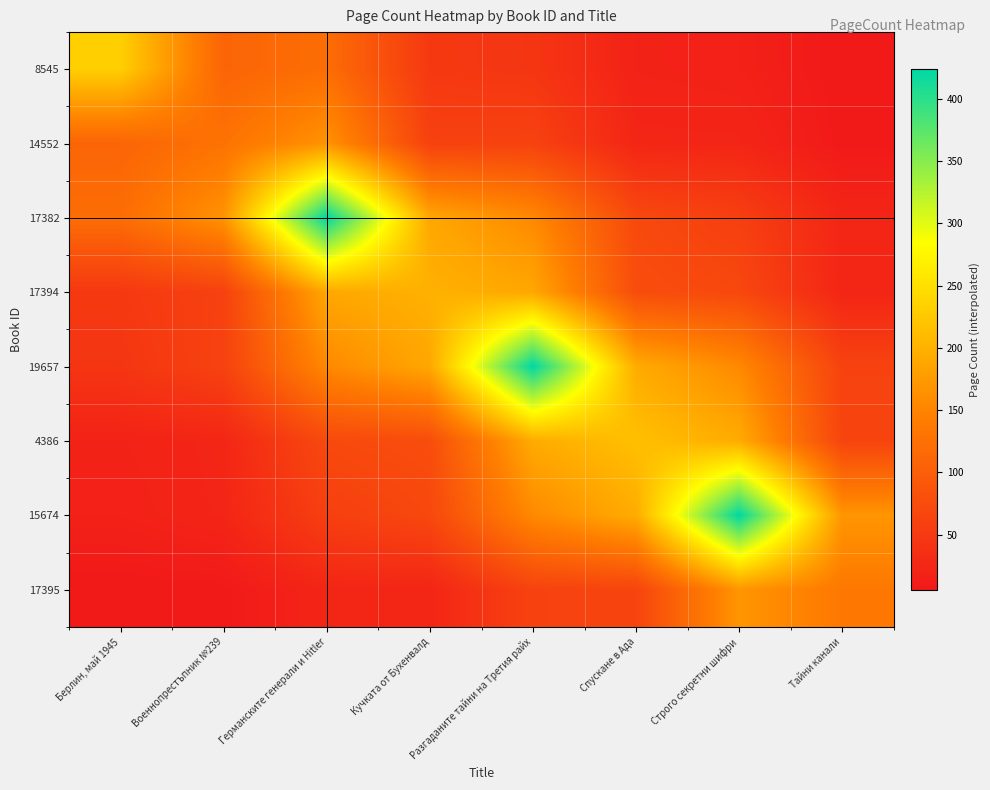

Reading right to left, transcribe all the data shown in this chart.

8545: Тайни канали=5.6	Строго секретни шифри=16.3	Спускане в Ада=18.4	Разгаданите тайни на Третия райх=44.4	Кучката от Бухенвалд=48.2	Германските генерали и Hitler=120.7	Военнопрестъпник №239=109.2	Берлин, май 1945=232.0
14552: Тайни канали=6.6	Строго секретни шифри=22.7	Спускане в Ада=23.3	Разгаданите тайни на Третия райх=61.6	Кучката от Бухенвалд=60.3	Германските генерали и Hitler=167.4	Военнопрестъпник №239=128.0	Берлин, май 1945=109.2
17382: Тайни канали=23.0	Строго секретни шифри=57.4	Спускане в Ада=71.4	Разгаданите тайни на Третия райх=156.0	Кучката от Бухенвалд=189.2	Германските генерали и Hitler=424.0	Военнопрестъпник №239=167.4	Берлин, май 1945=120.7
17394: Тайни канали=22.7	Строго секретни шифри=69.6	Спускане в Ада=76.5	Разгаданите тайни на Третия райх=189.2	Кучката от Бухенвалд=200.0	Германските генерали и Hitler=189.2	Военнопрестъпник №239=60.3	Берлин, май 1945=48.2
19657: Тайни канали=62.5	Строго секретни шифри=156.0	Спускане в Ада=194.1	Разгаданите тайни на Третия райх=424.0	Кучката от Бухенвалд=189.2	Германските генерали и Hitler=156.0	Военнопрестъпник №239=61.6	Берлин, май 1945=44.4
4386: Тайни канали=64.7	Строго секретни шифри=194.1	Спускане в Ада=216.0	Разгаданите тайни на Третия райх=194.1	Кучката от Бухенвалд=76.5	Германските генерали и Hitler=71.4	Военнопрестъпник №239=23.3	Берлин, май 1945=18.4
15674: Тайни канали=169.8	Строго секретни шифри=424.0	Спускане в Ада=194.1	Разгаданите тайни на Третия райх=156.0	Кучката от Бухенвалд=69.6	Германските генерали и Hitler=57.4	Военнопрестъпник №239=22.7	Берлин, май 1945=16.3
17395: Тайни канали=136.0	Строго секретни шифри=169.8	Спускане в Ада=64.7	Разгаданите тайни на Третия райх=62.5	Кучката от Бухенвалд=22.7	Германските генерали и Hitler=23.0	Военнопрестъпник №239=6.6	Берлин, май 1945=5.6